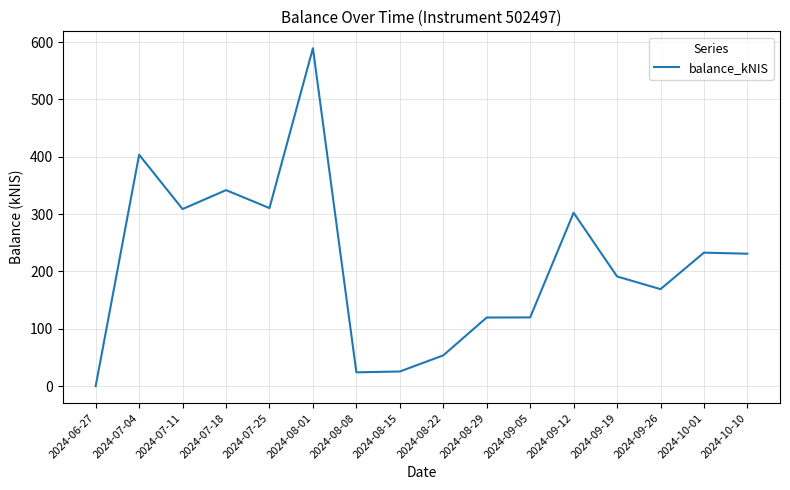

Count the number of data series in this chart.

1